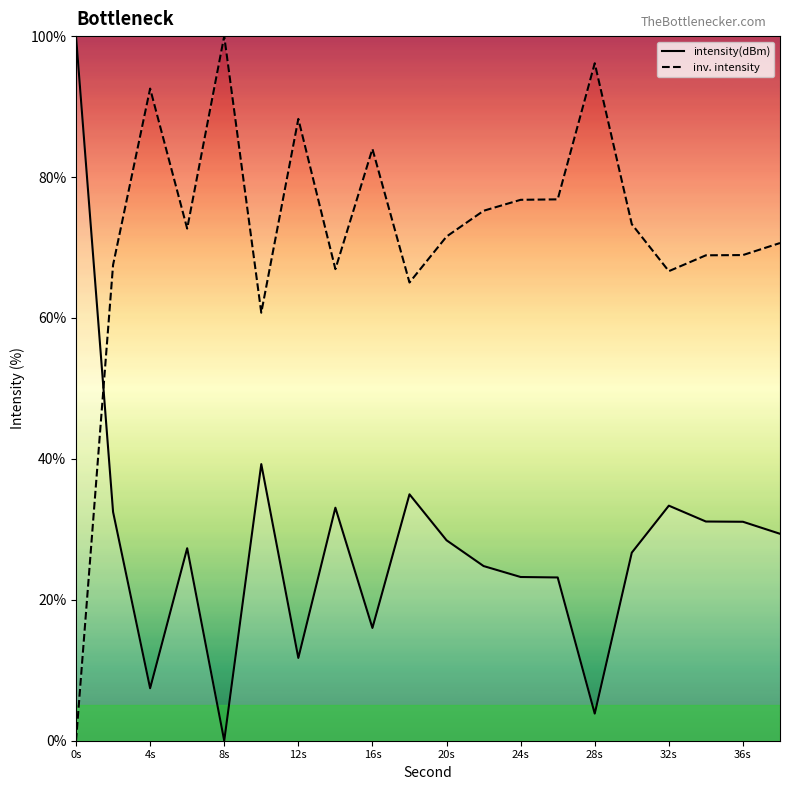

What is the maximum value for inv. intensity?

100.0